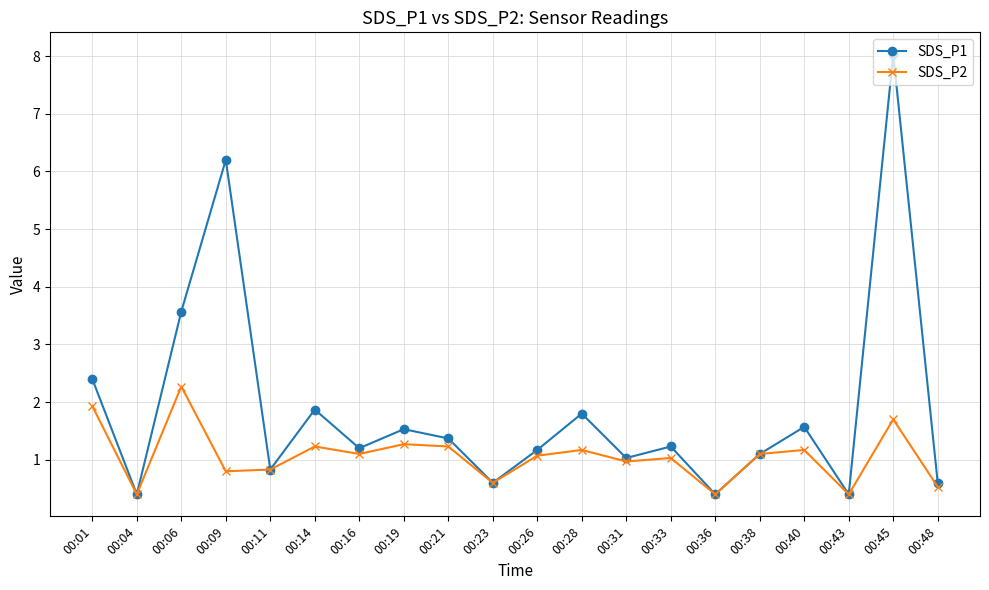

Which series has the largest total across all categories?

SDS_P1